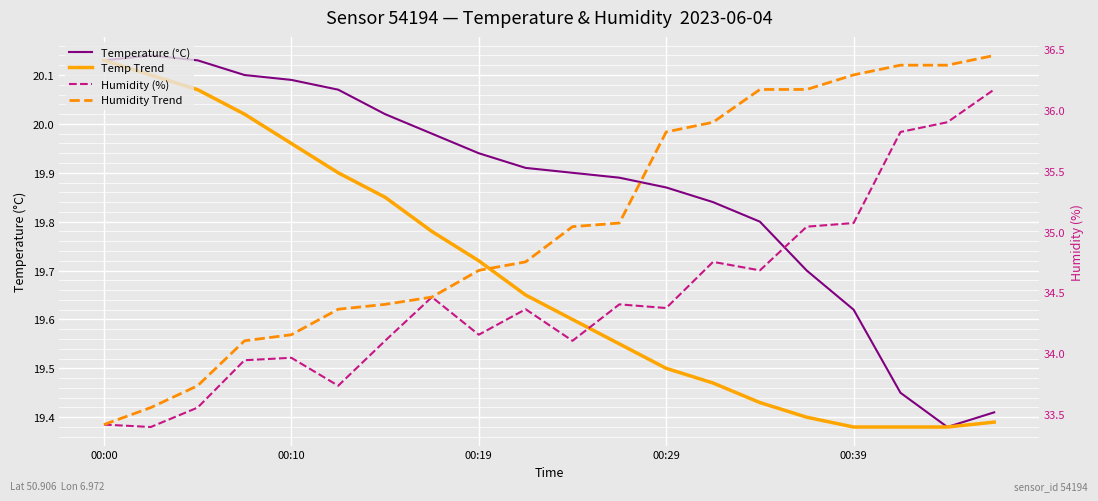

At how many categories does at least one series exceed 23?

20